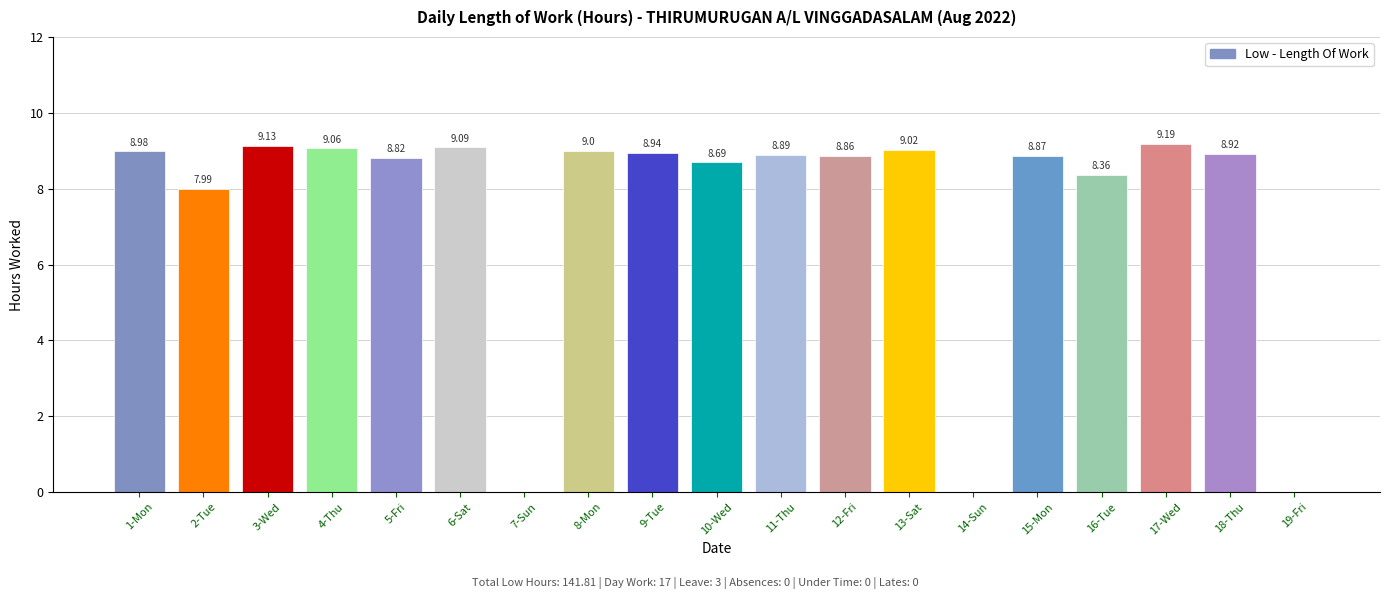

What is the sum of all values?

141.8